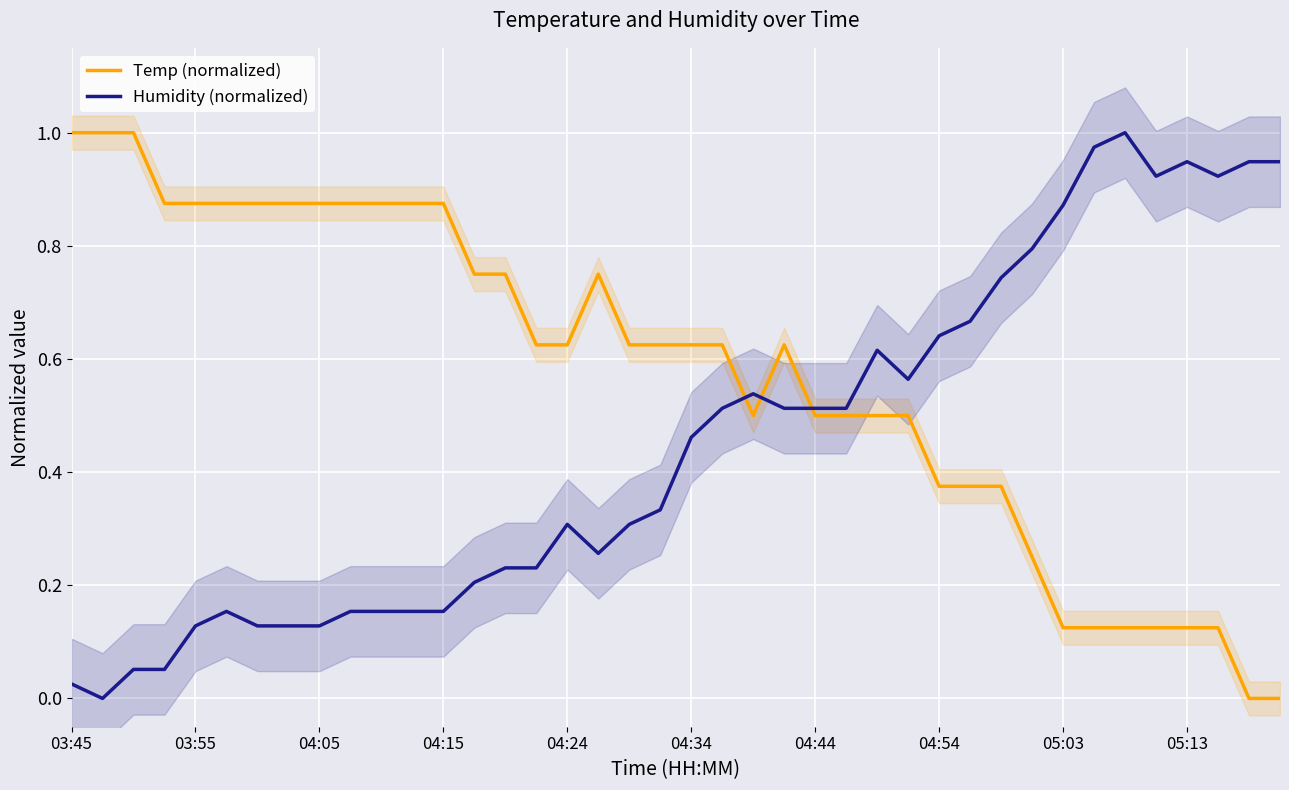

Rank the categories by Temp (normalized) value from lowest to highest.

38, 39, 32, 33, 34, 35, 36, 37, 31, 28, 29, 30, 22, 24, 25, 26, 27, 15, 16, 18, 19, 20, 21, 23, 13, 14, 17, 04:15, 04:24, 04:34, 04:44, 04:54, 05:03, 05:13, 10, 11, 12, 03:45, 03:55, 04:05